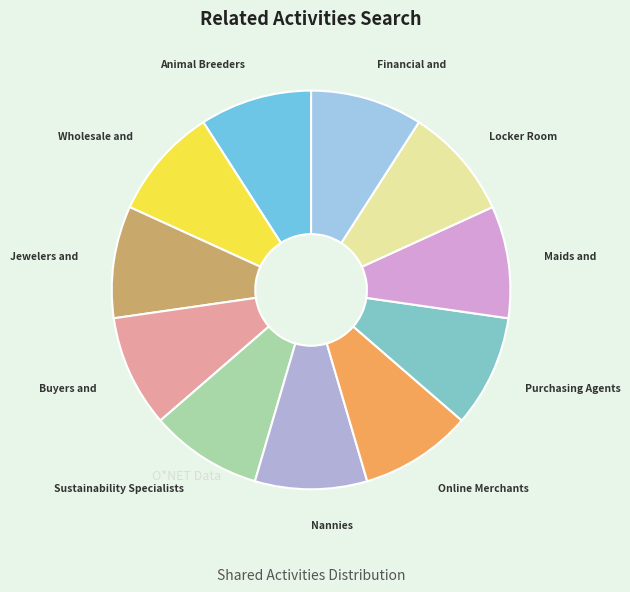

How many slices are in this pie chart?

11